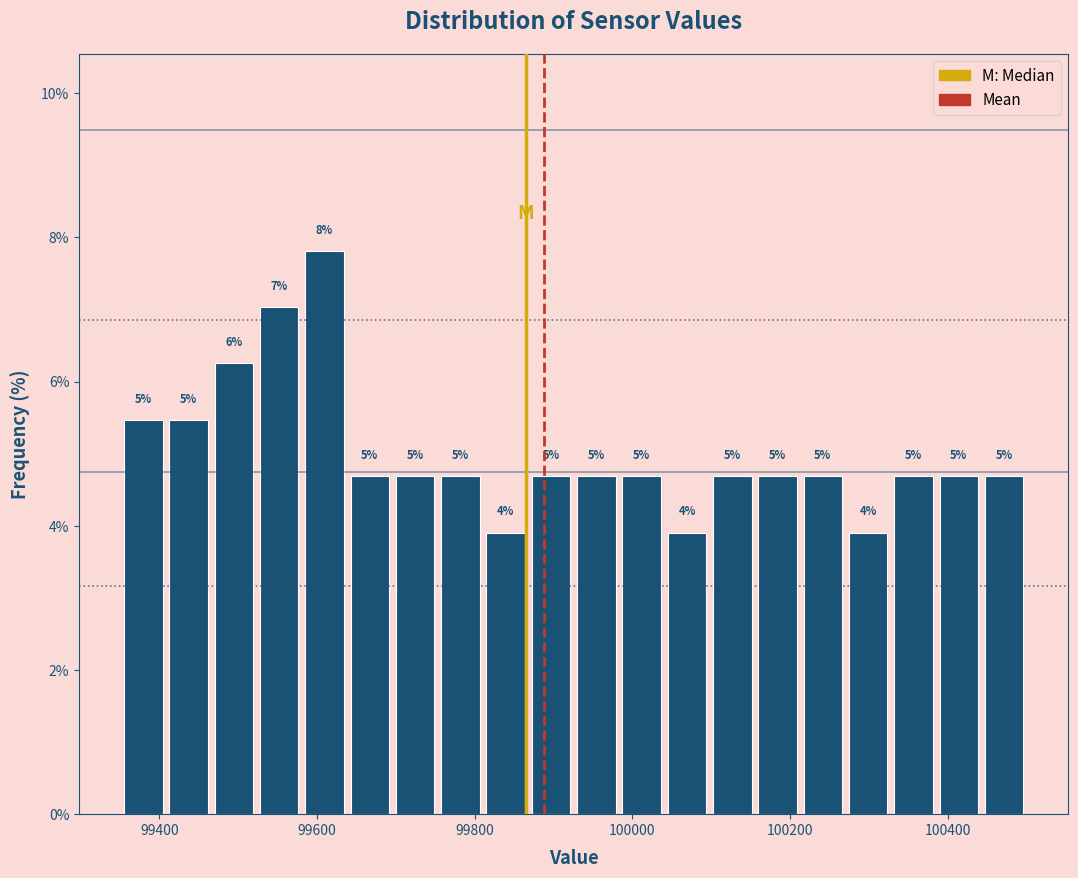

Around what value on the x-axis is the tallest bar? Give the approximate position of its centre, as read against the axis.

99600